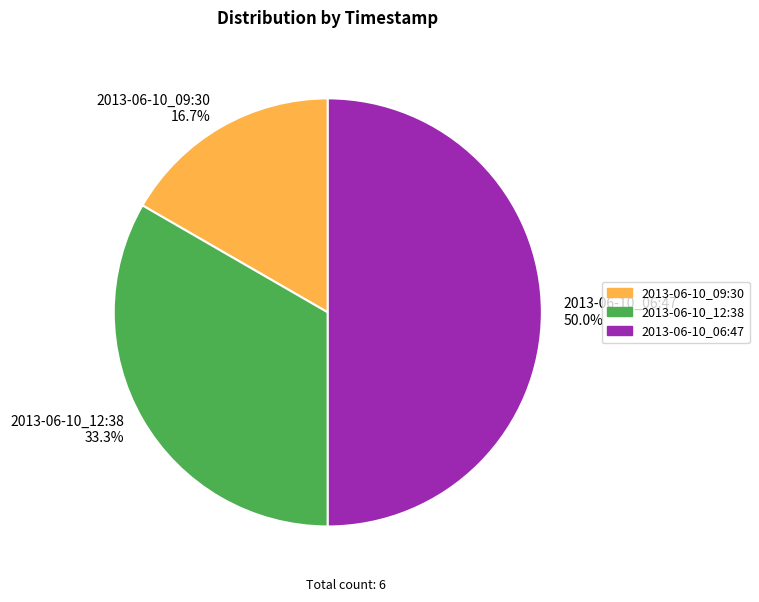

To the nearest percent, what is the combined percentage of 2013-06-10_06:47 and 2013-06-10_12:38?

83%